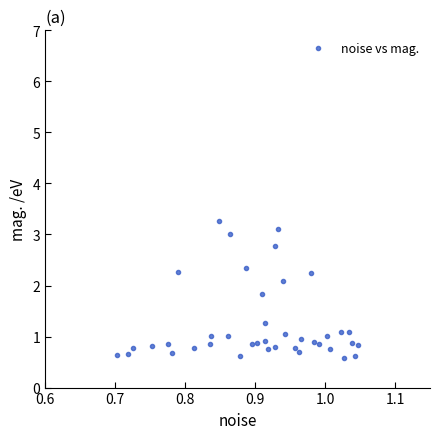

What is the range of X values (max minus min)?

0.3